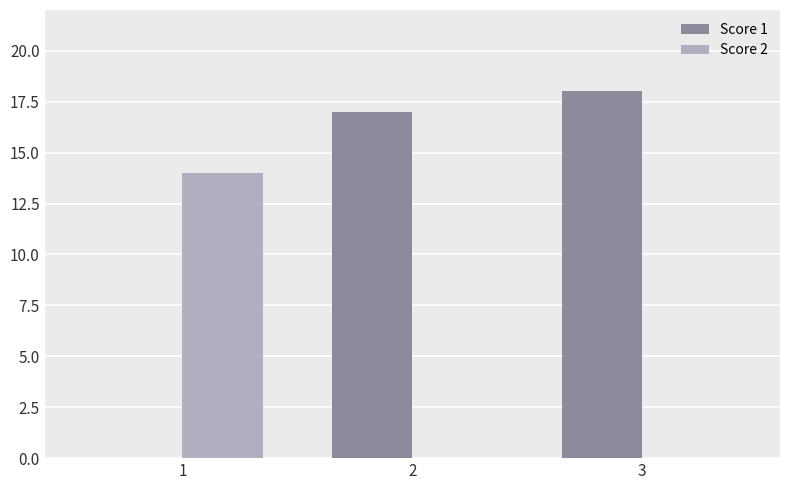

Are the bars horizontal?

No